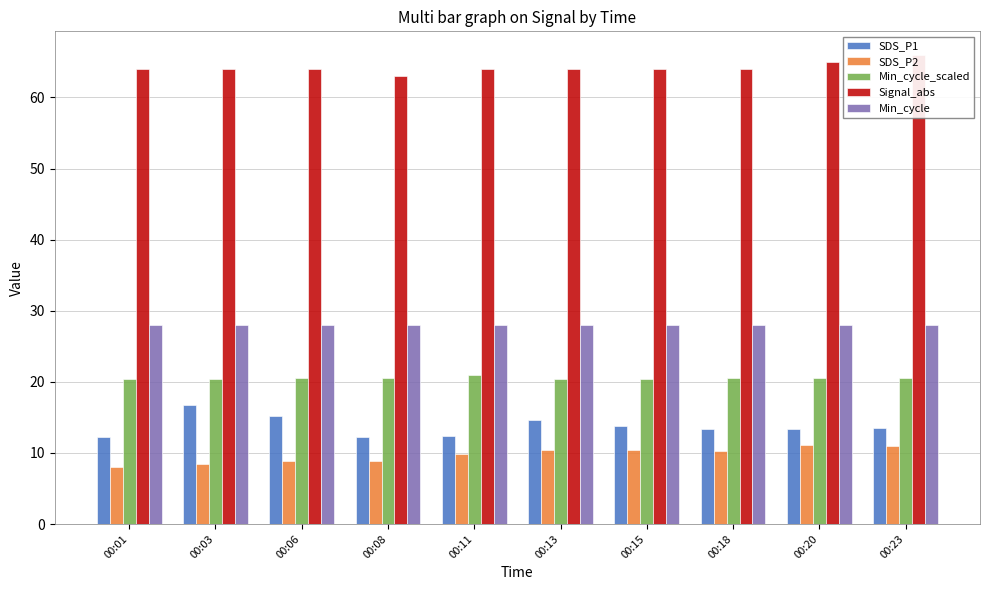

What is the difference between the SDS_P2 values at 00:23 and 00:18?

0.6